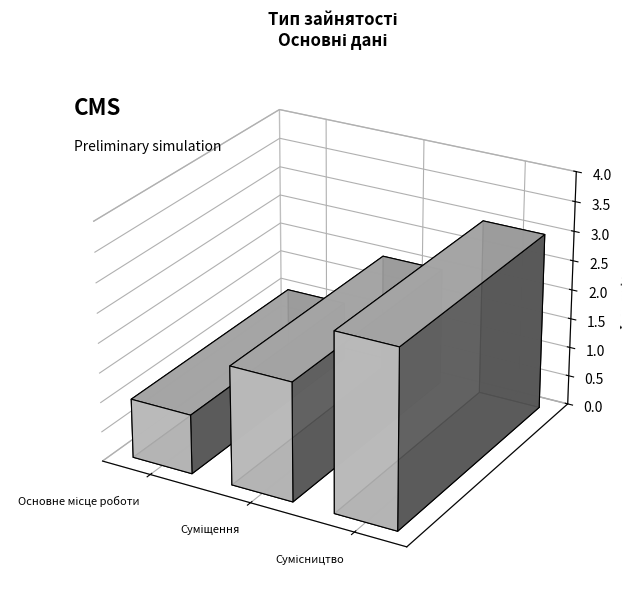

What is the label of the 3rd bar from the right?

Основне місце роботи